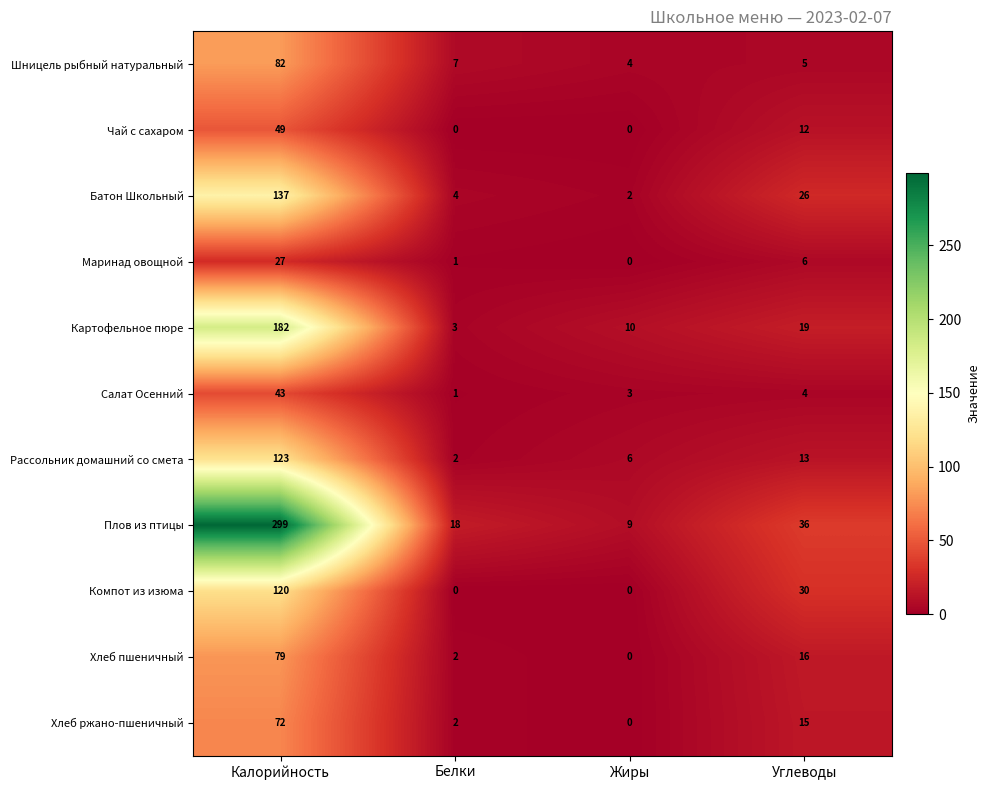

How many data points in Рассольник домашний со смета are less than 13?

2